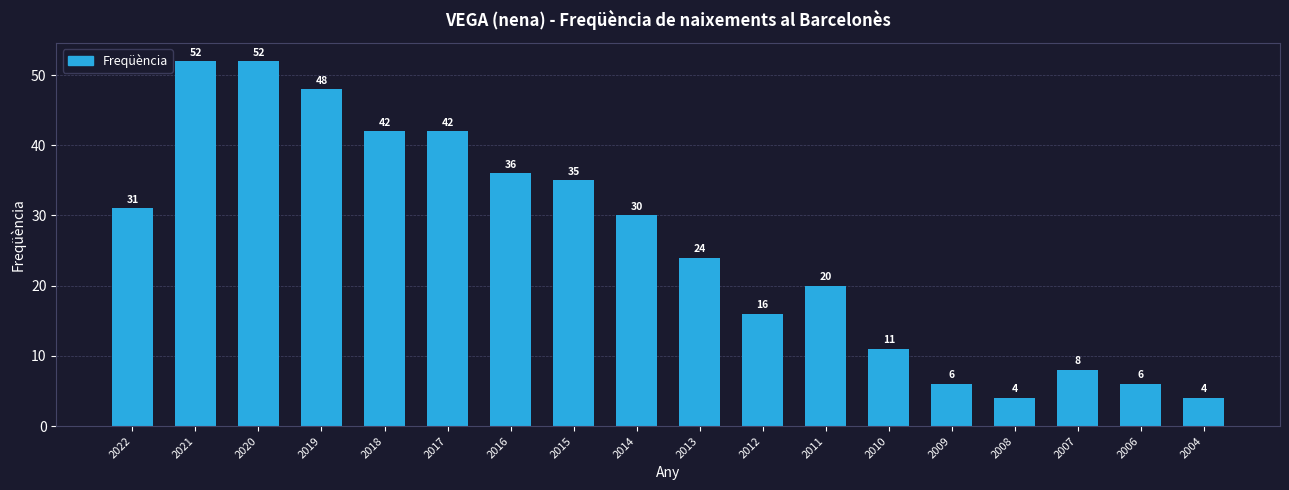

What is the difference between the maximum and minimum values?

48